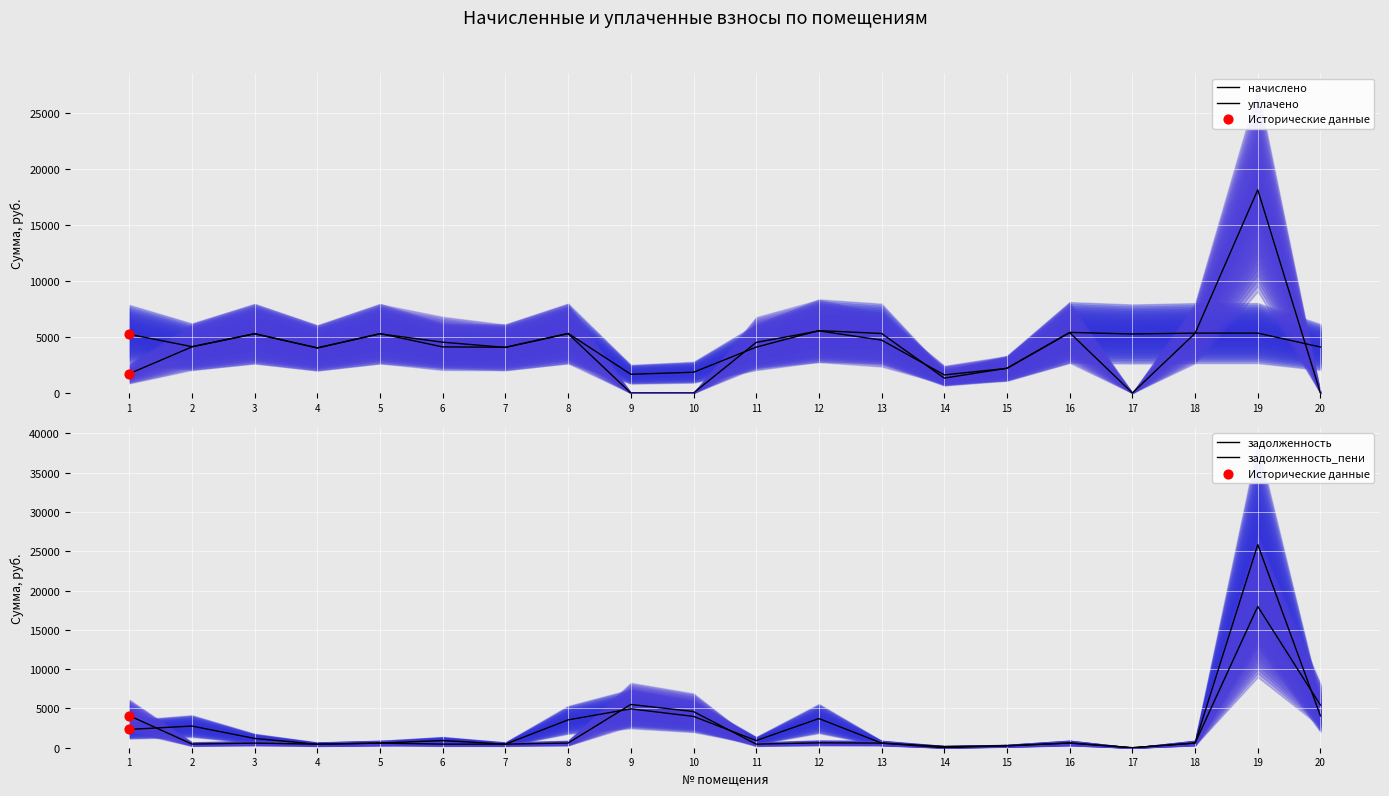

What are all the series names shown in the legend?

начислено, уплачено, задолженность, задолженность_пени